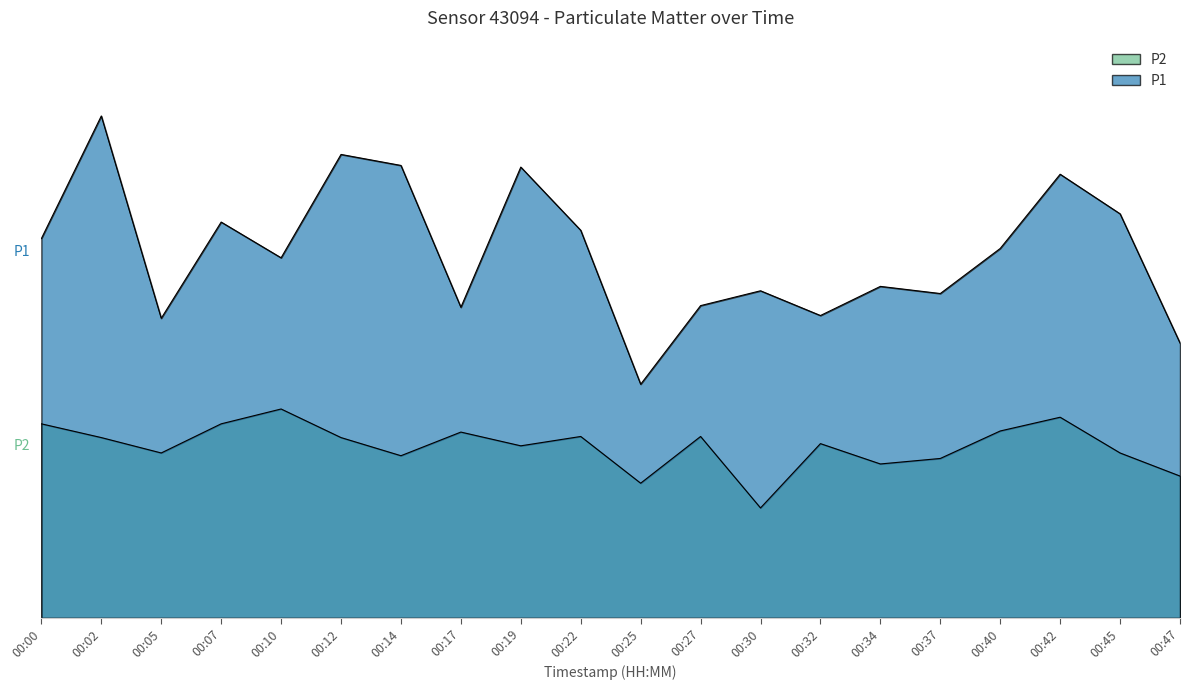

What is the sum of all P2 values?

62.4